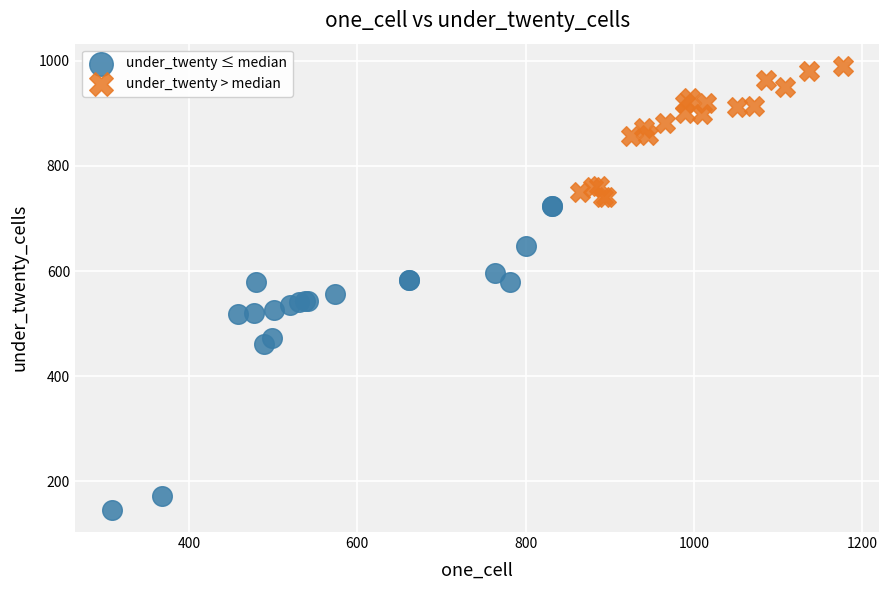

What are all the series names shown in the legend?

under_twenty ≤ median, under_twenty > median